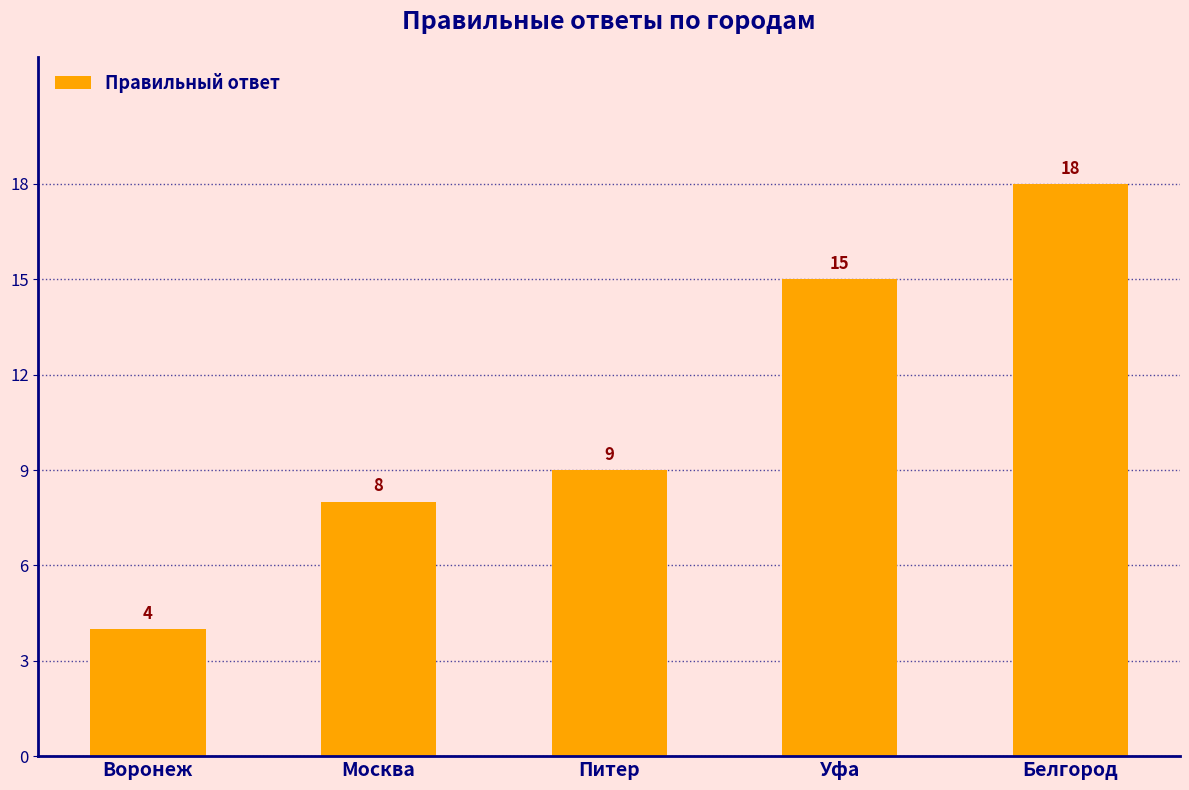

Count the number of data series in this chart.

1